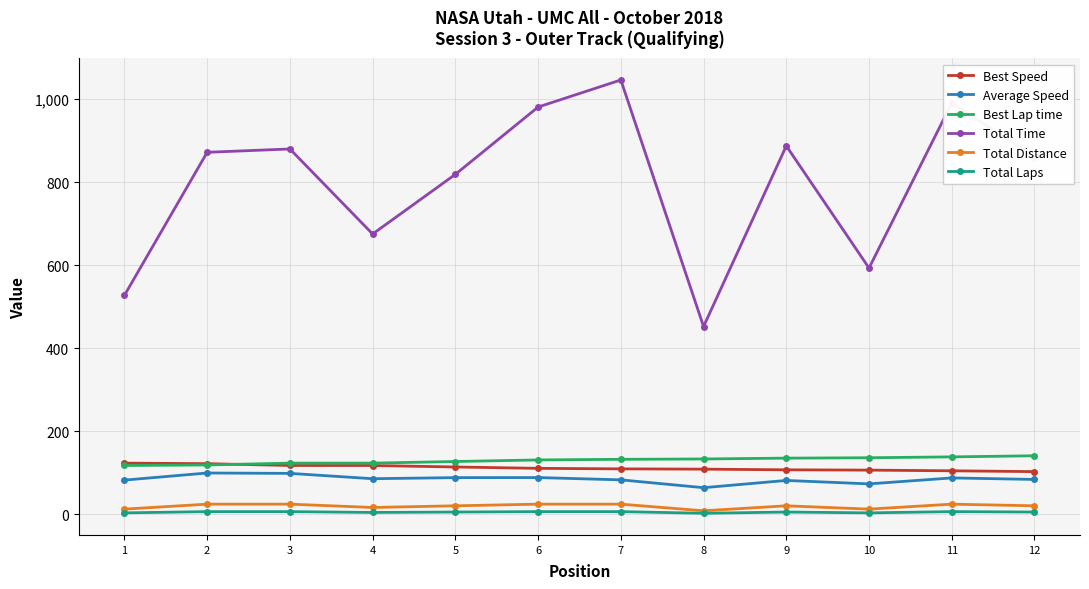

How many intersections are there between Best Speed and Best Lap time?

1